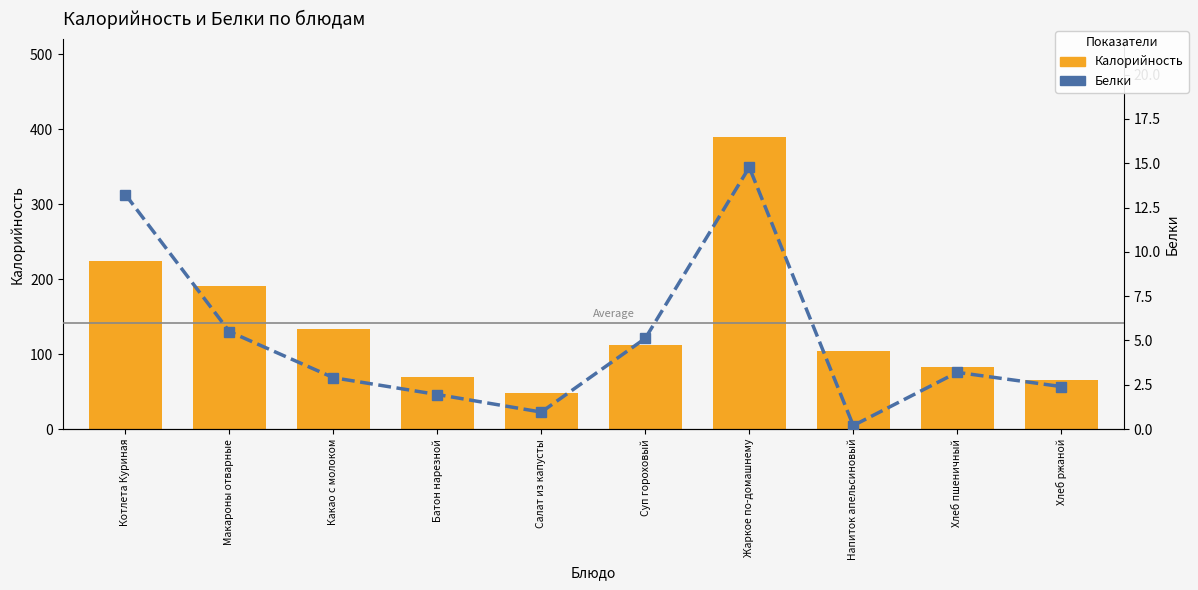

Are the bars grouped side by side (vs. stacked)?

Yes